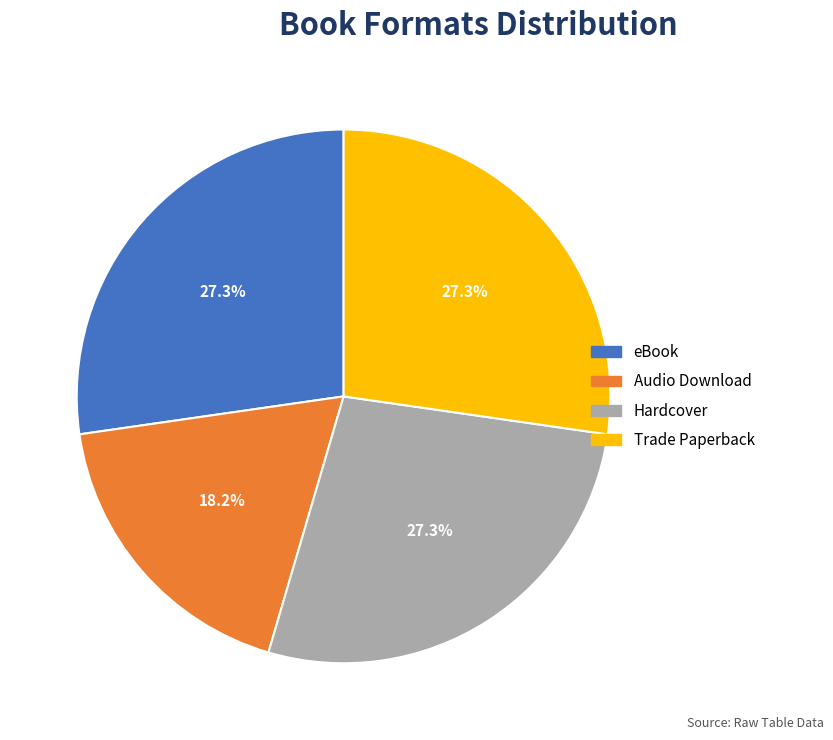

Is there any slice that represents more than half of the pie?

No